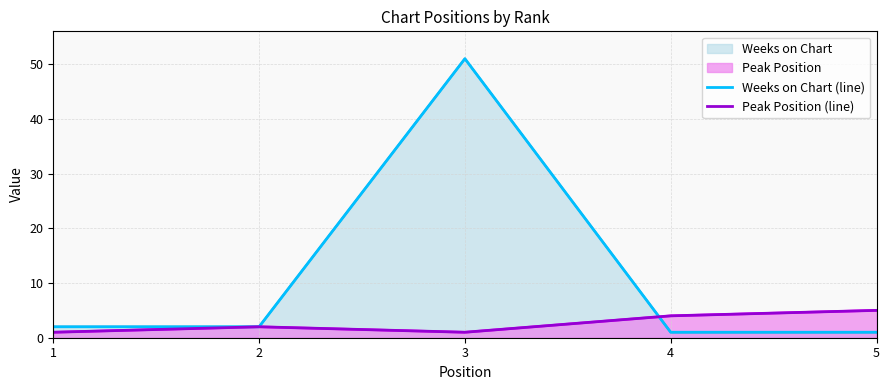

At which category is the sum across all series the highest?

3